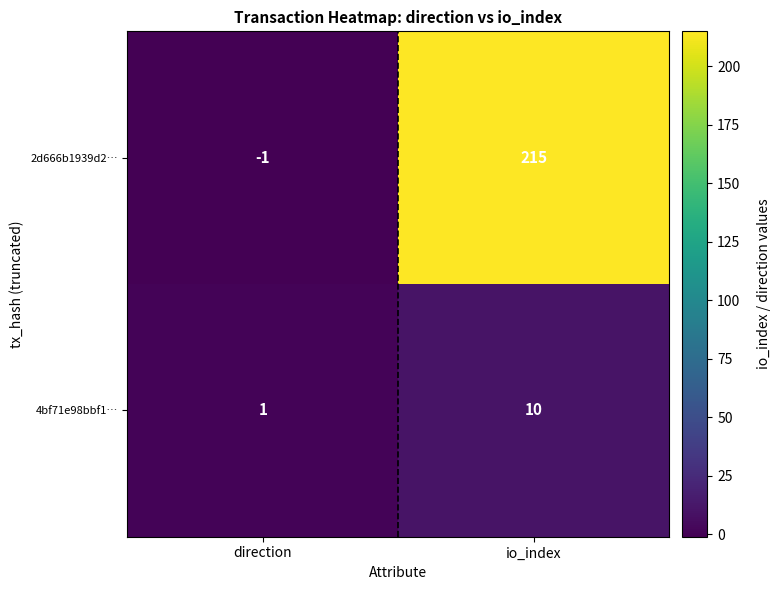

The value of 2d666b1939d2… at direction is 0. True or false?

False